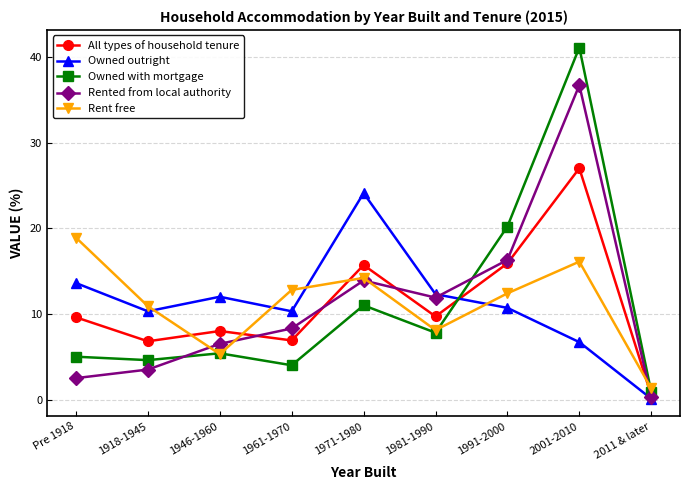

Where is the first local minimum for Rented from local authority?

1981-1990